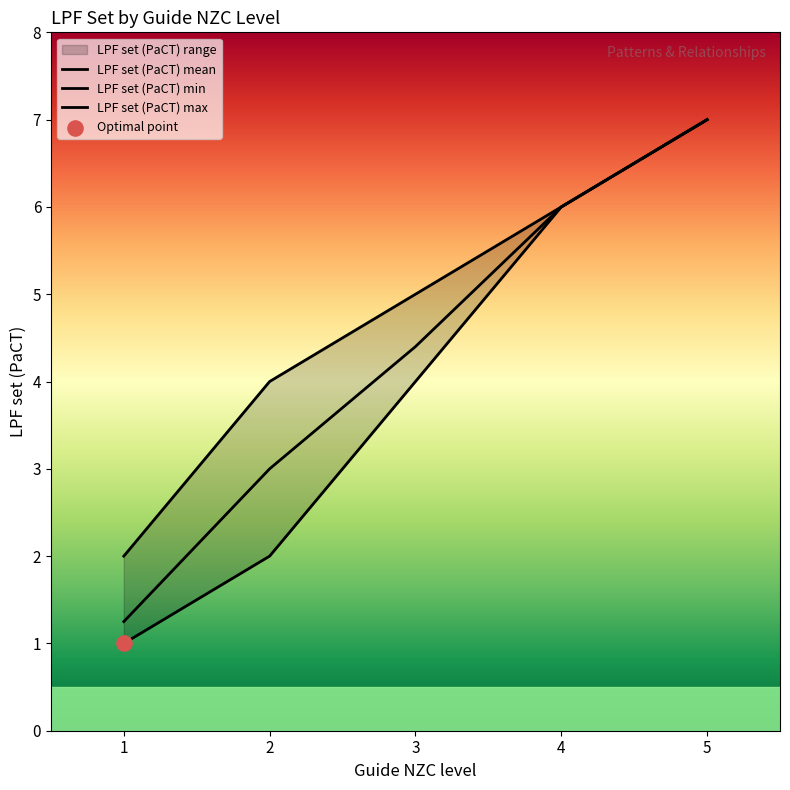

Approximately how many times larger is the value at 2 compared to 4?

0.7